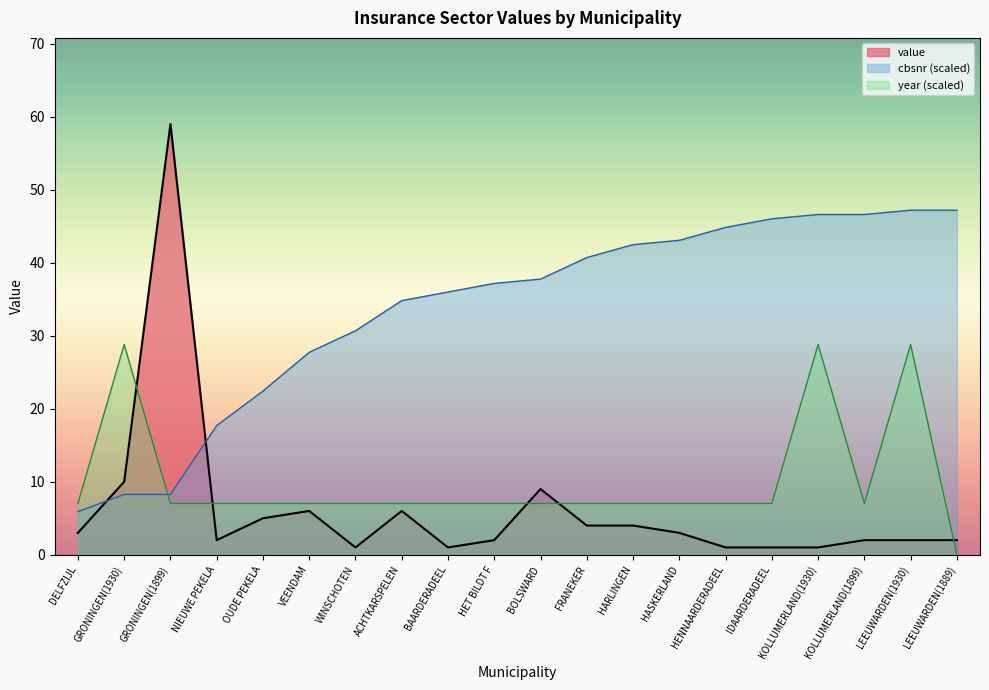

After their last crossing, which series has the higher values: cbsnr or year?

cbsnr